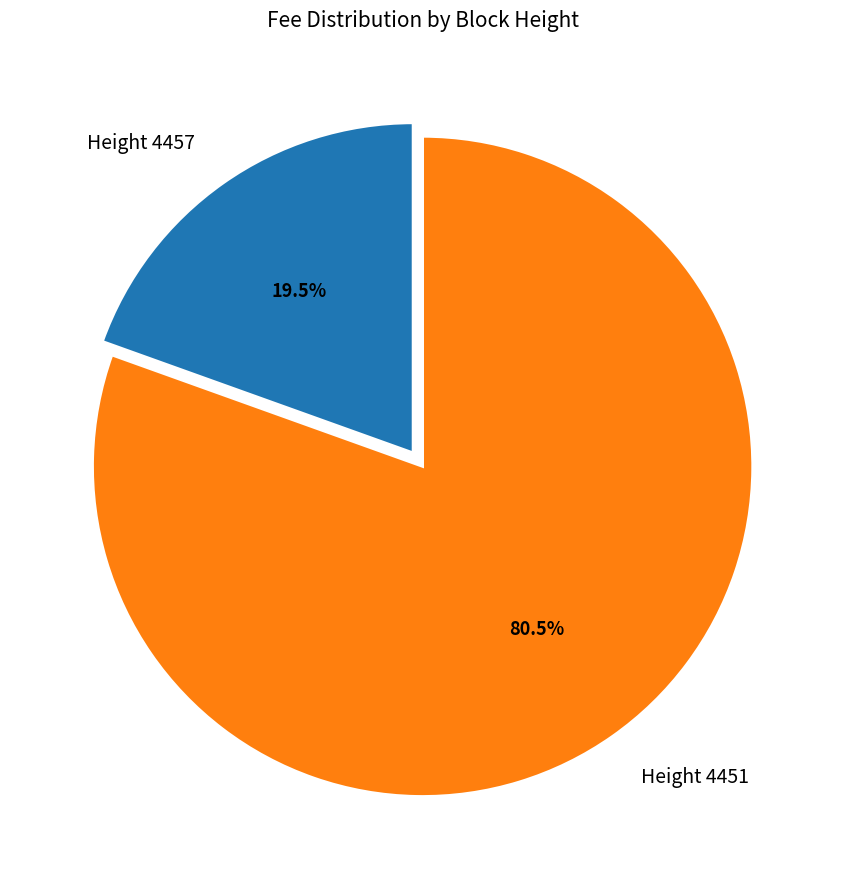

What is the total percentage of Height 4451 and Height 4457?

100.0%